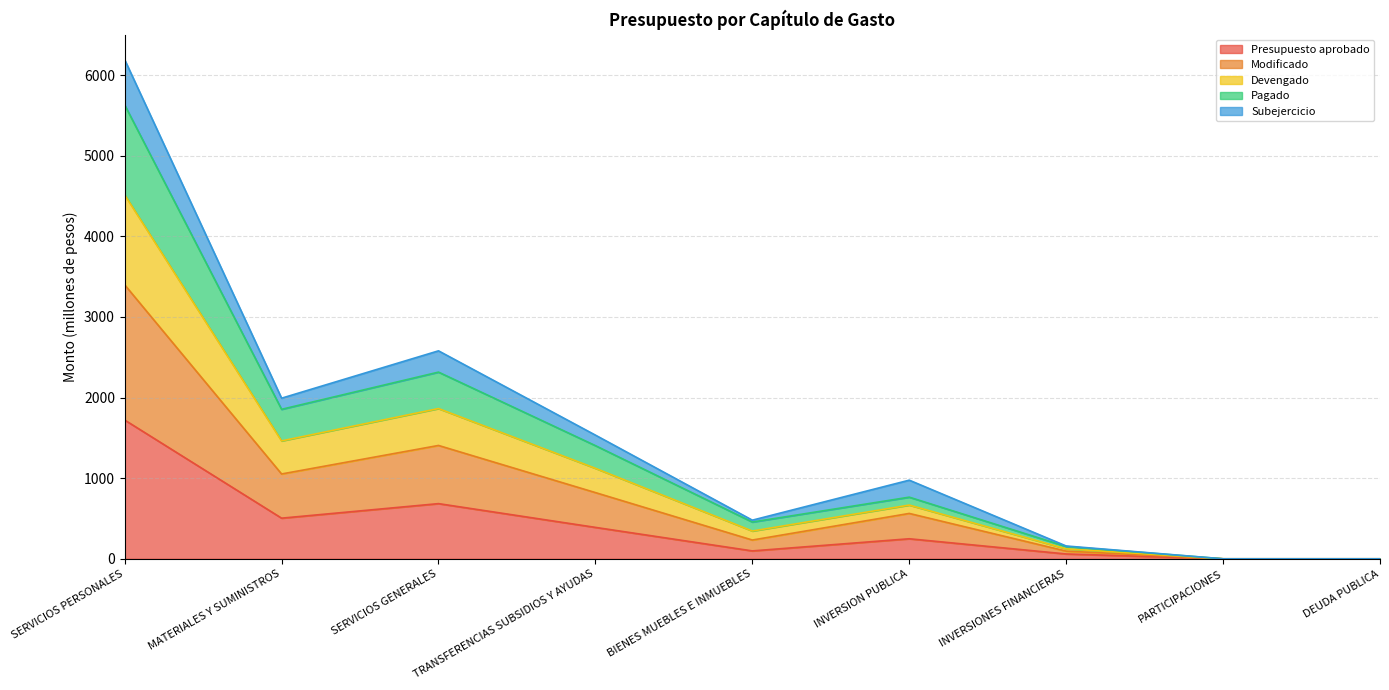

True or false: Presupuesto aprobado has a value of 248.6 at INVERSION PUBLICA.

True